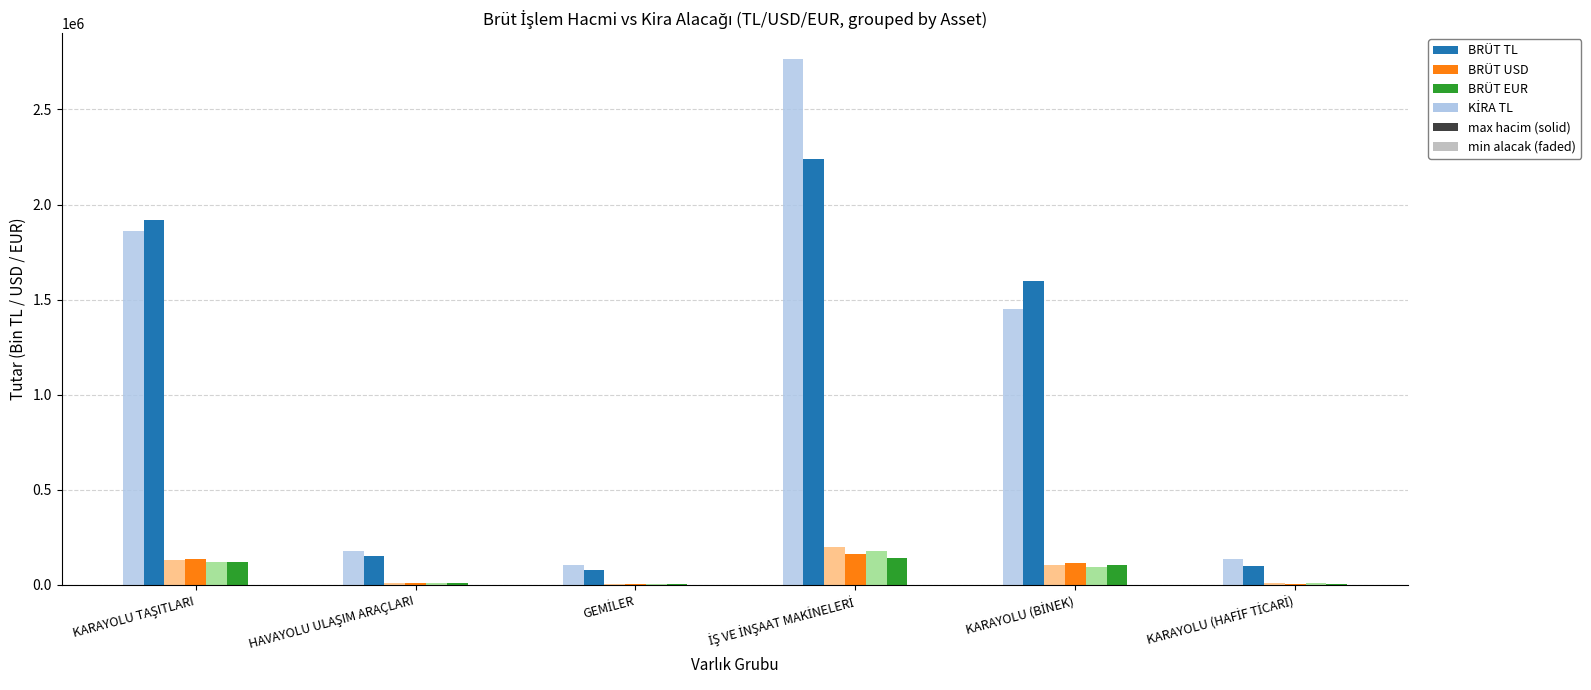

What is the maximum value shown in the chart?

2762993.6